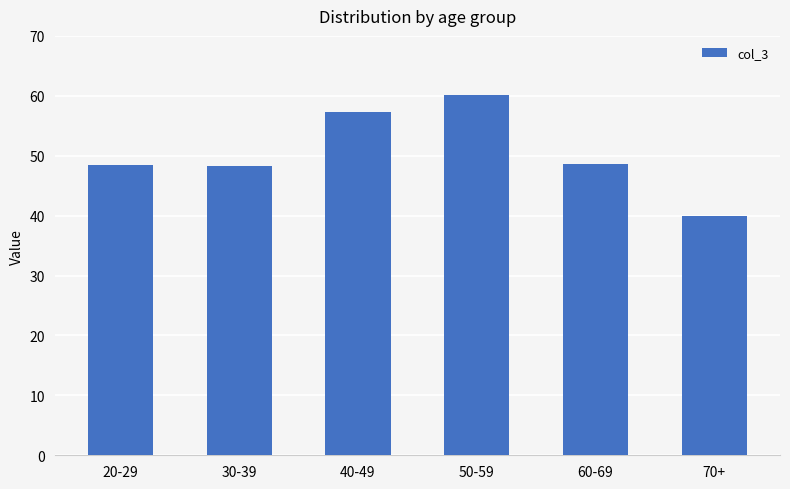

Which label corresponds to the largest value in the chart?

50-59